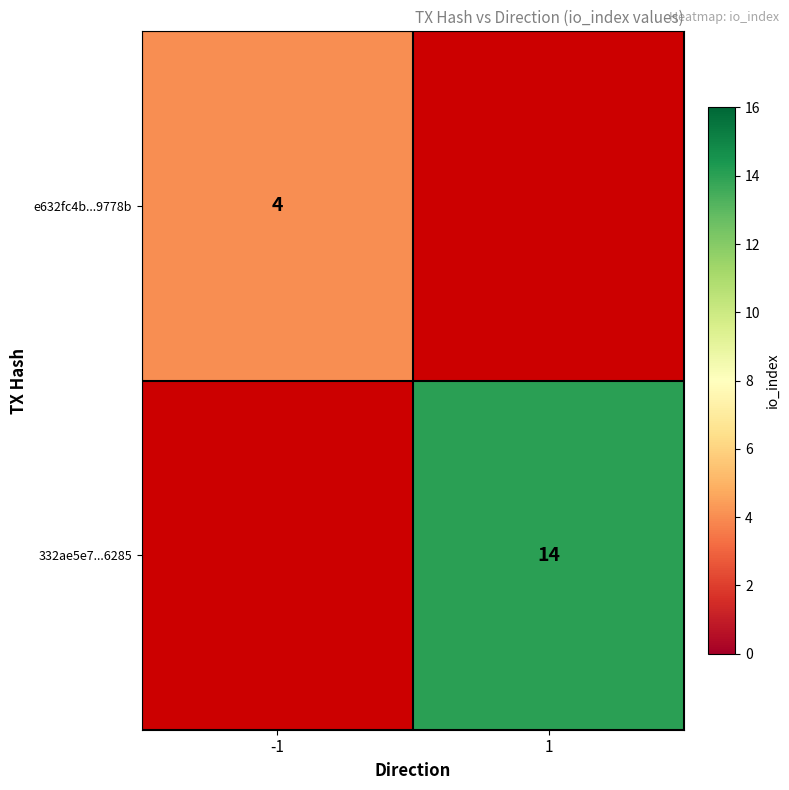

Is the value of 332ae5e7...6285 at 1 greater than the value of e632fc4b...9778b at -1?

Yes